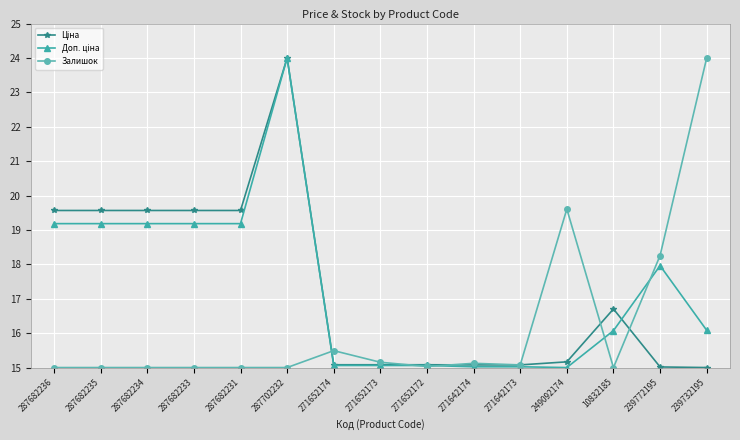

True or false: Залишок has more than 0 points higher than both neighbors.

True